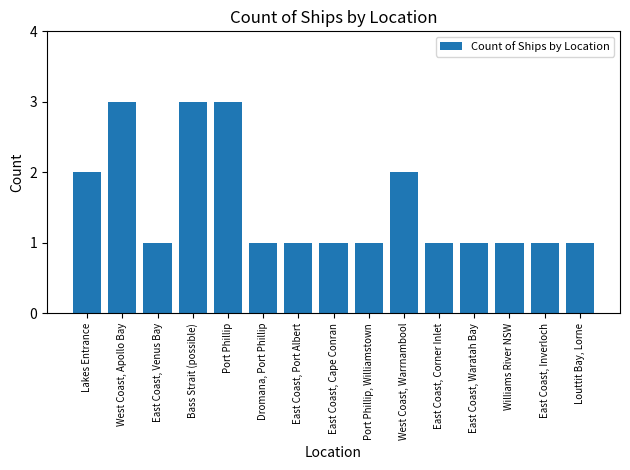

What is the label of the 4th bar from the left?

Bass Strait (possible)